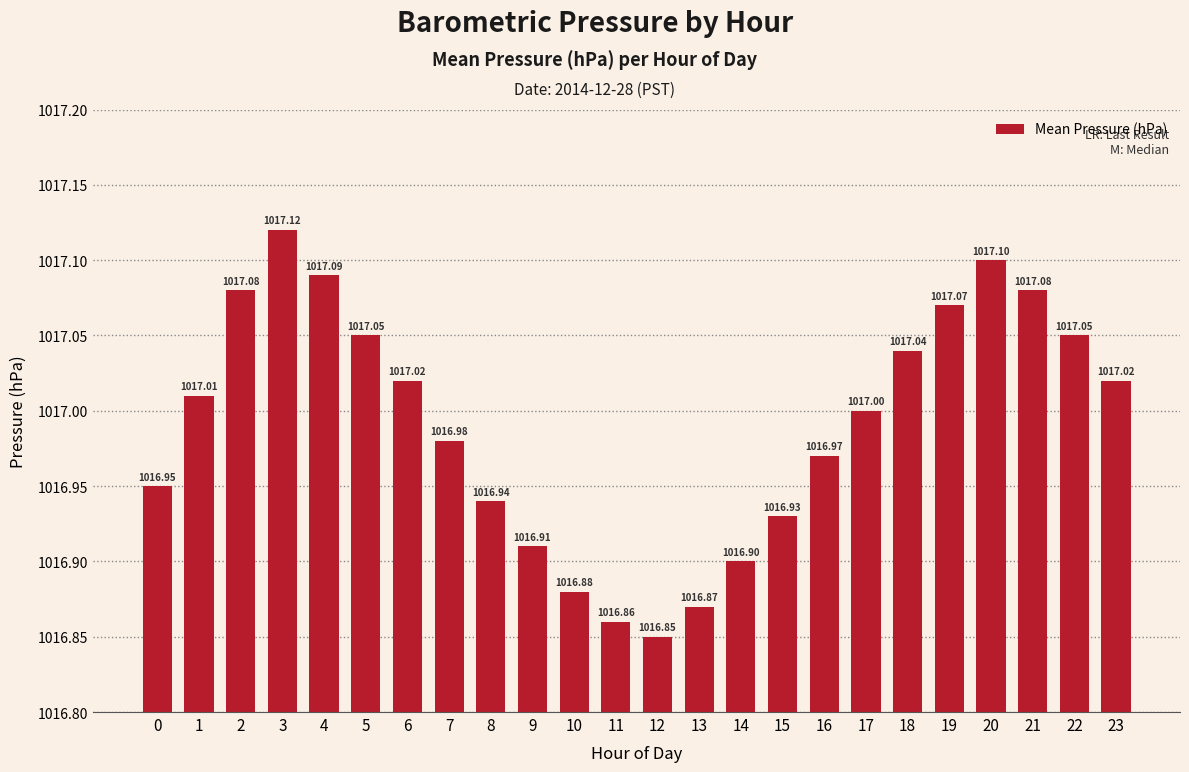

Does the chart contain any negative values?

No